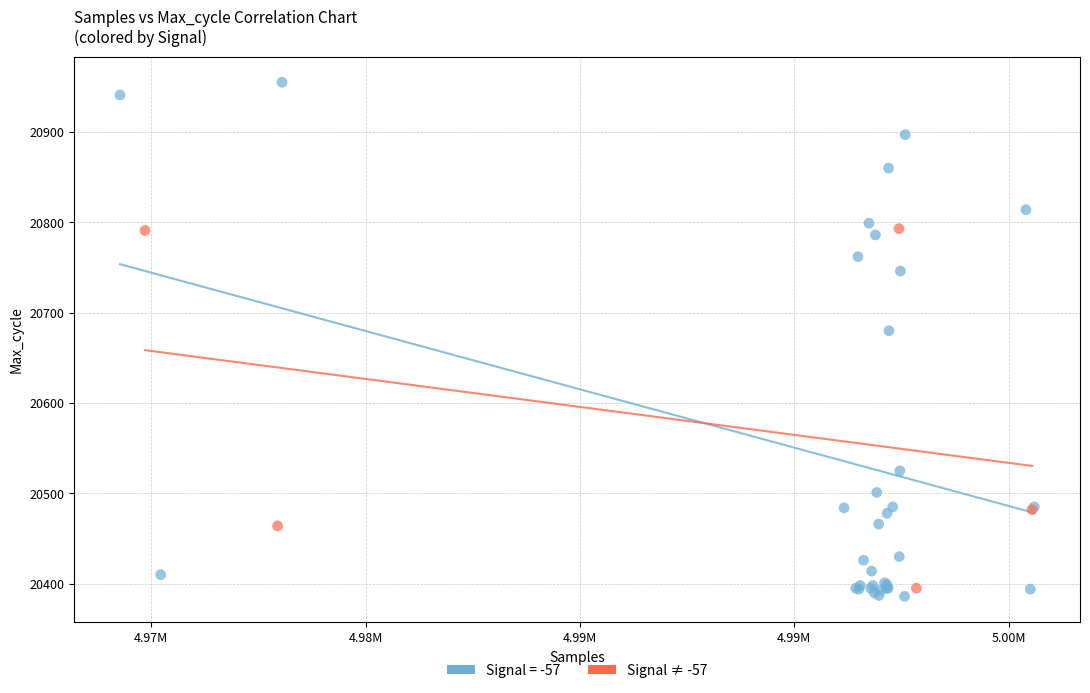

Which series has the widest spread of Y values?

Signal = -57